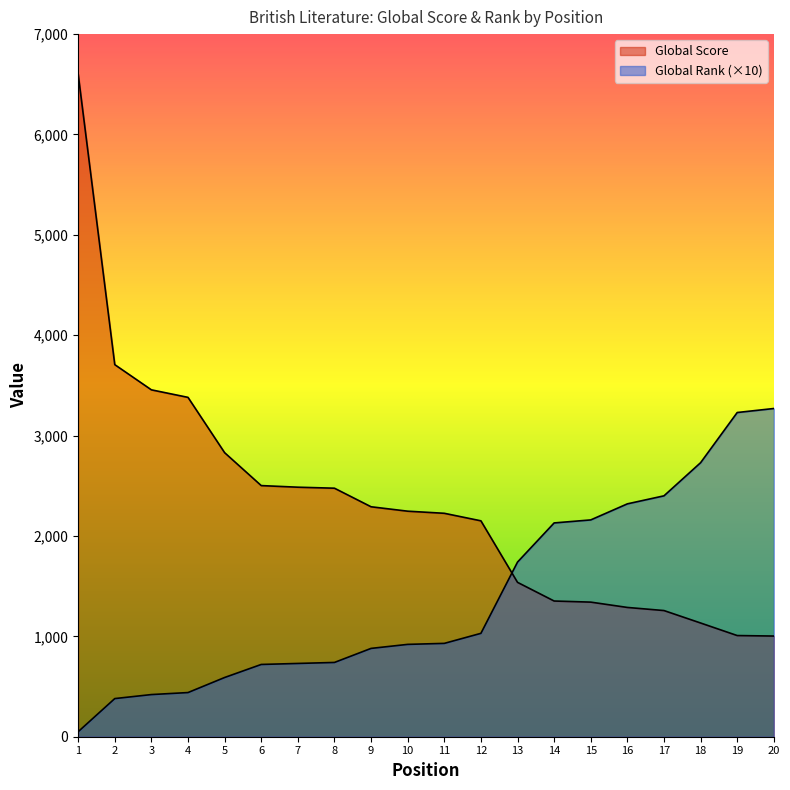

What is the minimum value for Global Rank?

50